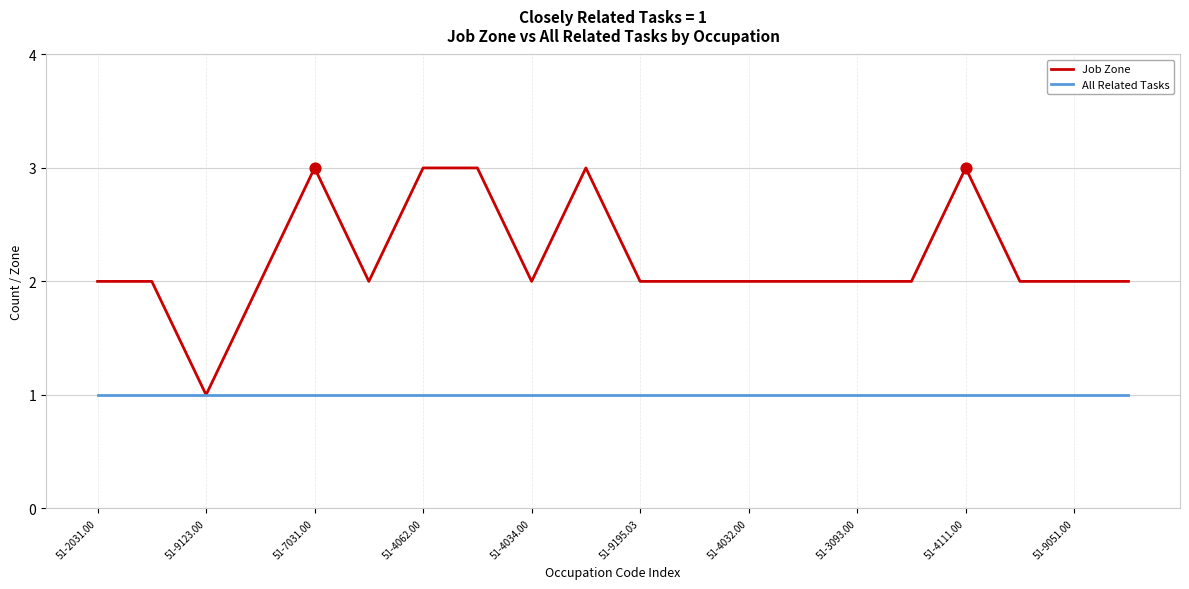

Which series has the largest total across all categories?

Job Zone